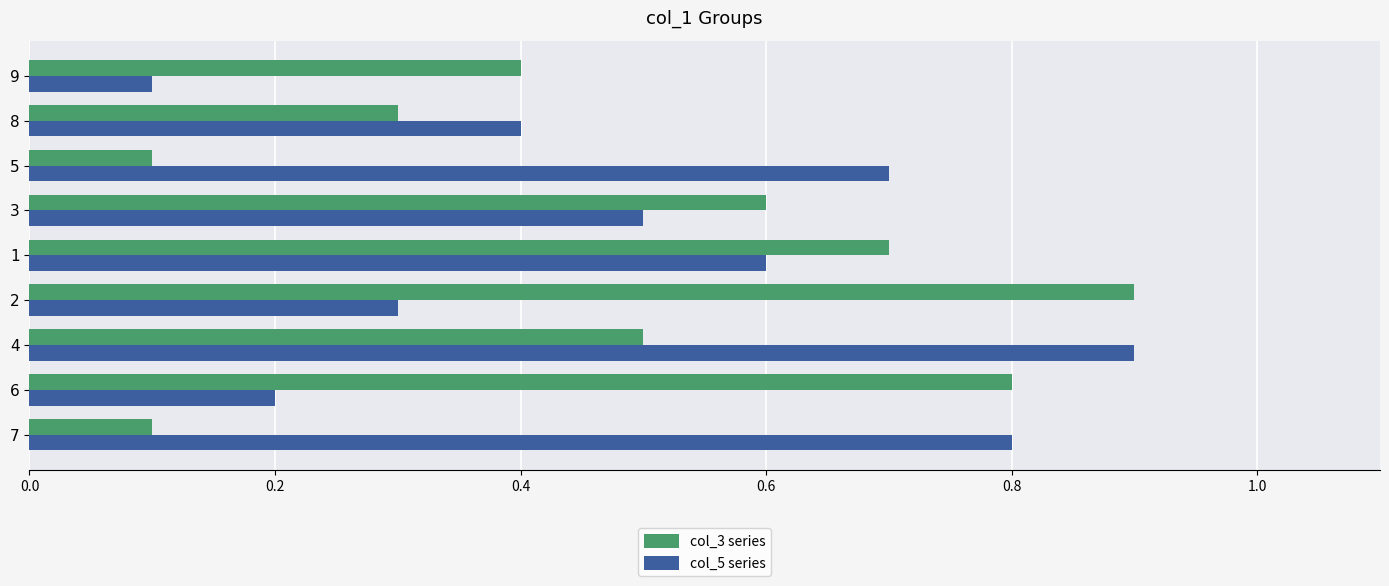

Count the col_3 series values in the range 0 to 1.

9